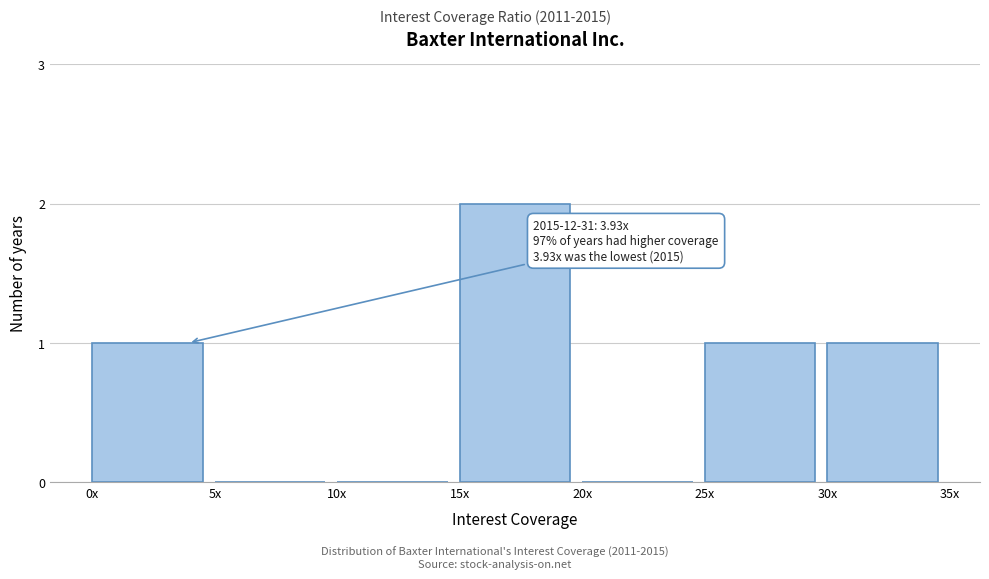

Reading left to right, list all the values displayed in this chart.

0x=1	5x=0	10x=0	15x=2	20x=0	25x=1	30x=1